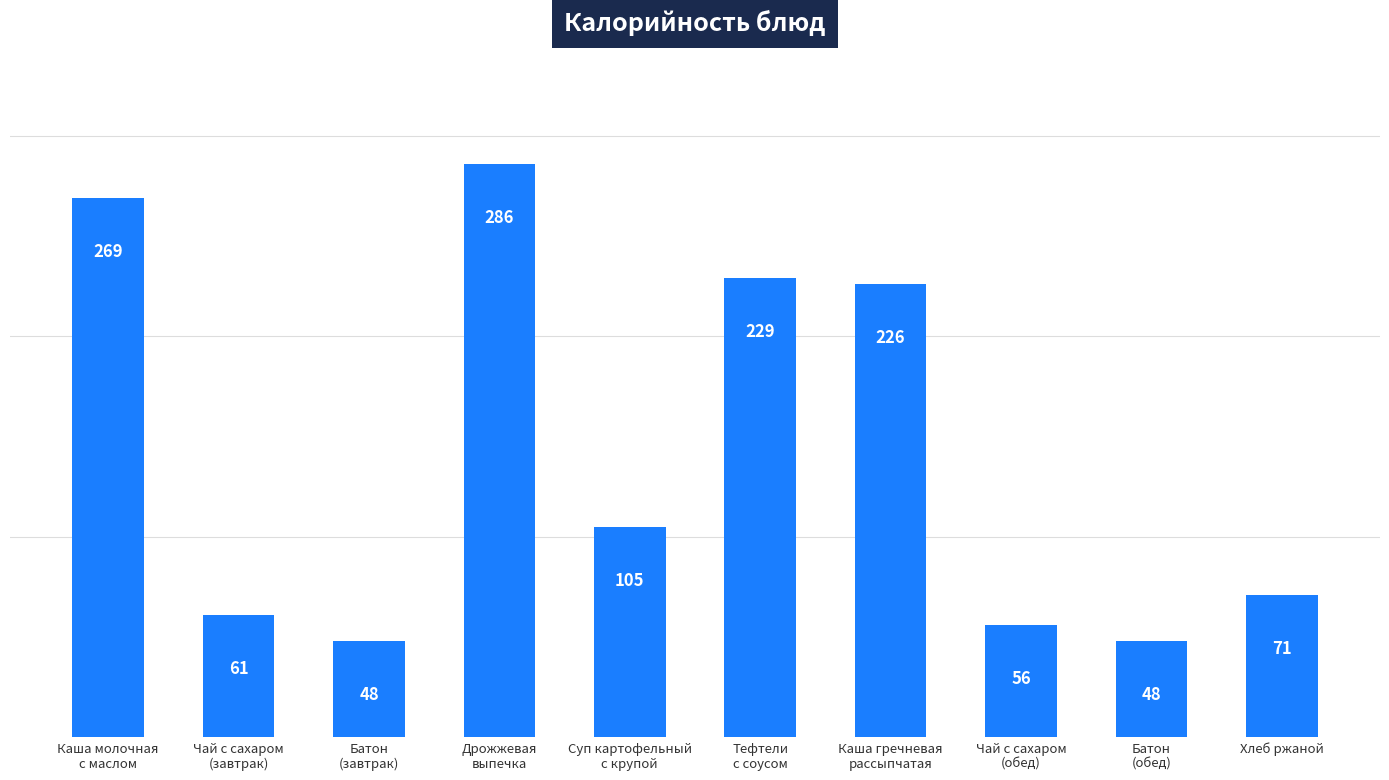

What is the average value?

140